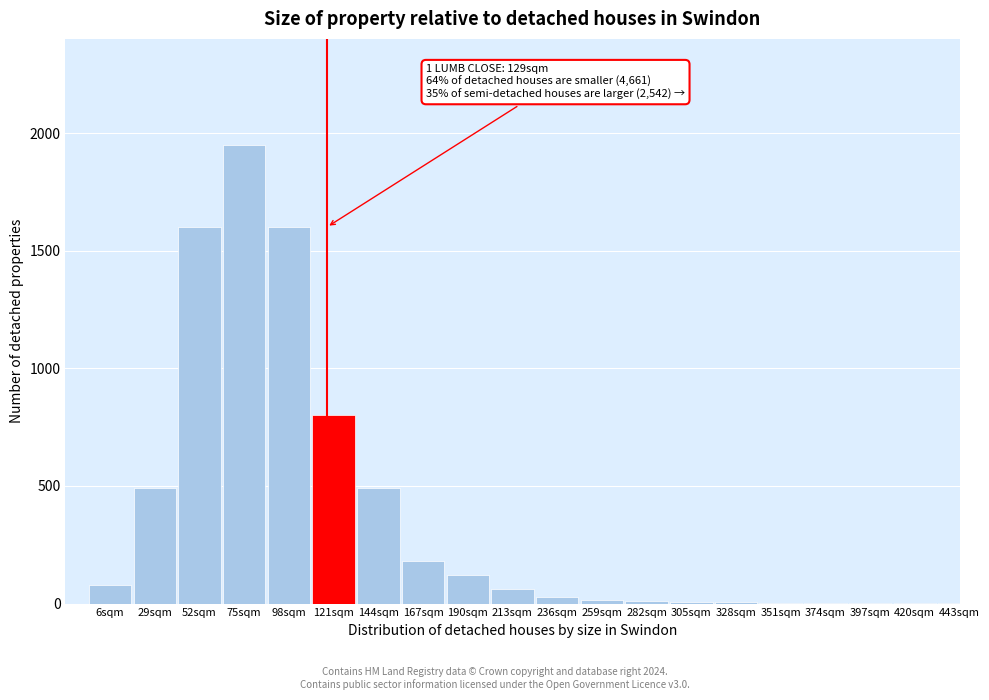

The value at 29sqm is 286. True or false?

False